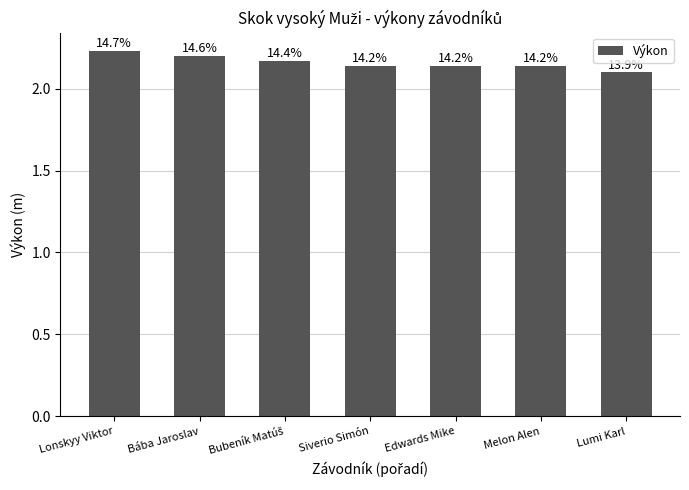

Between Bubeník Matúš and Edwards Mike, which is larger?

Bubeník Matúš